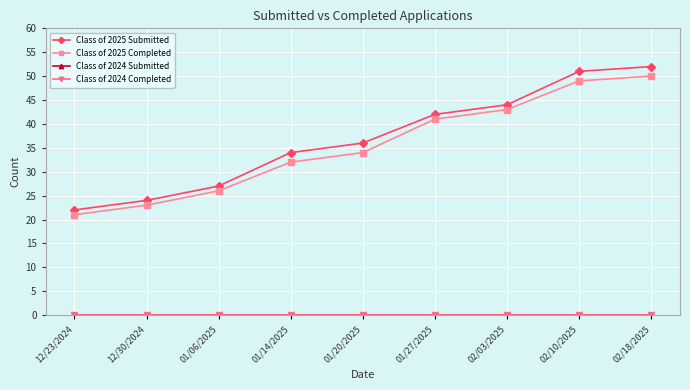

True or false: Class of 2024 Completed and Class of 2025 Submitted intersect in this chart.

False